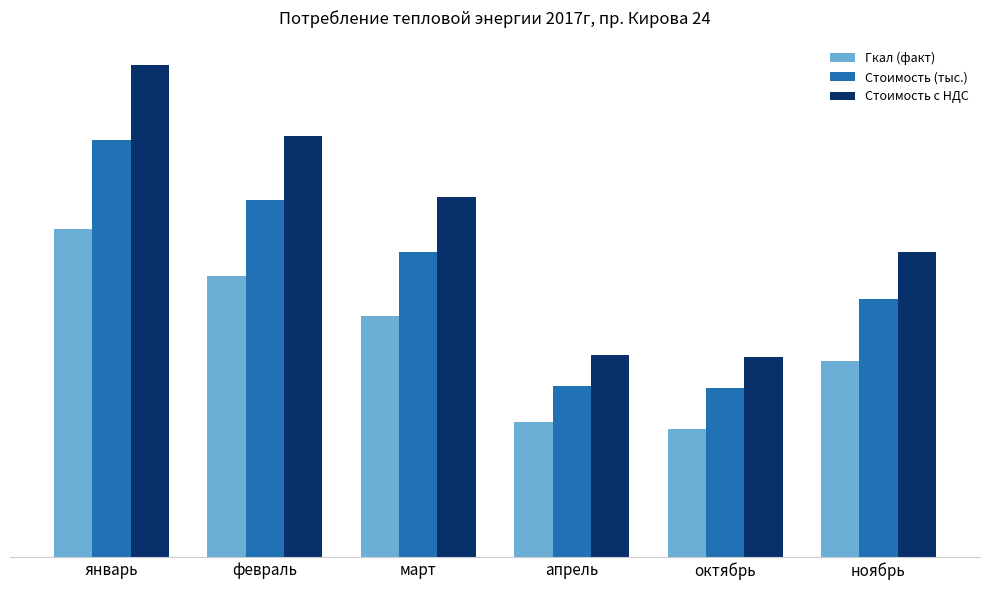

What is the average value of the Стоимость с НДС series?

95552.1